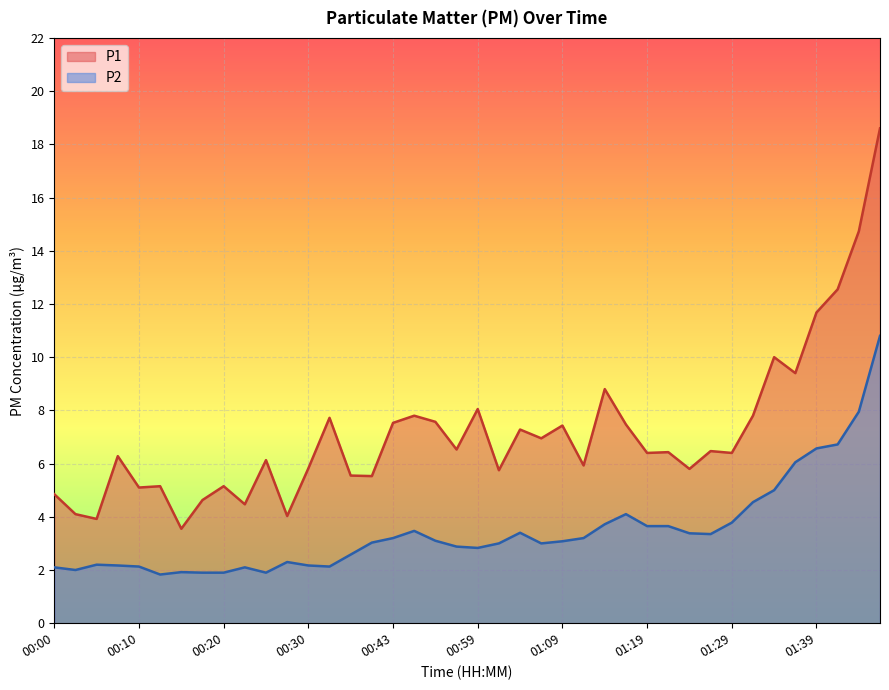

What is the difference between the highest and lowest values at 01:29?

2.6